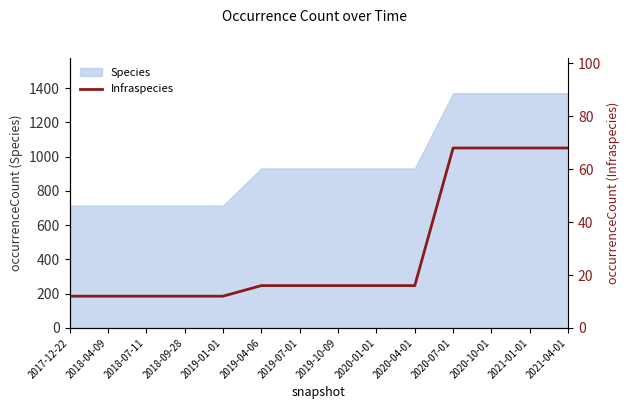

Reading right to left, extract all data points from this chart.

2021-04-01=68	2021-01-01=68	2020-10-01=68	2020-07-01=68	2020-04-01=16	2020-01-01=16	2019-10-09=16	2019-07-01=16	2019-04-06=16	2019-01-01=12	2018-09-28=12	2018-07-11=12	2018-04-09=12	2017-12-22=12